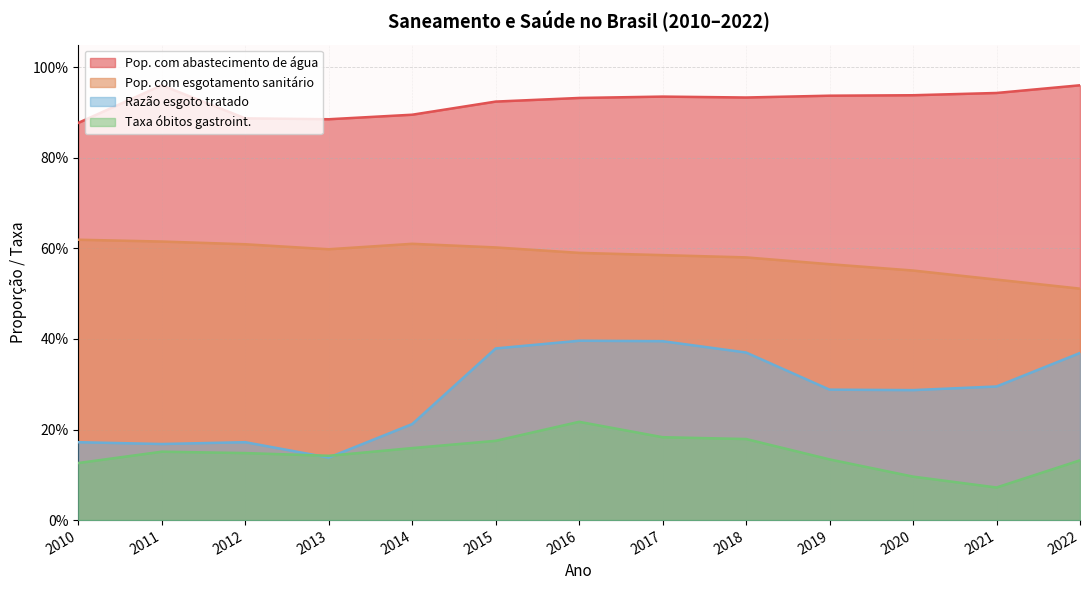

What is the sum of the Razão esgoto tratado values at 2018 and 2016?

0.8